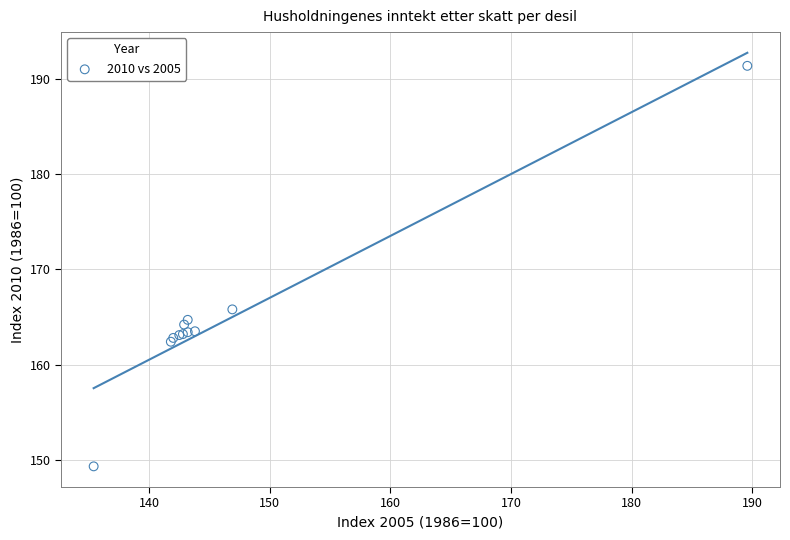

What Y value in the scatter plot is closest to 170?

165.8